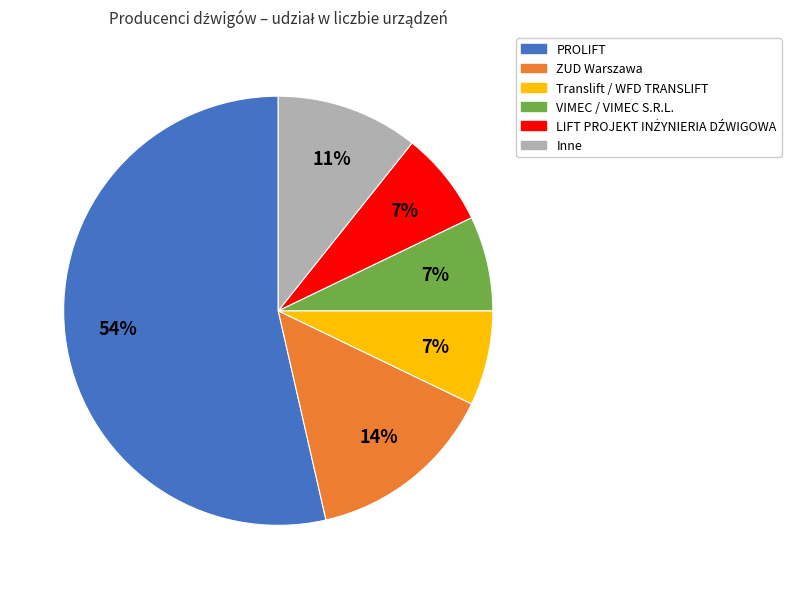

Is there any slice that represents more than half of the pie?

Yes